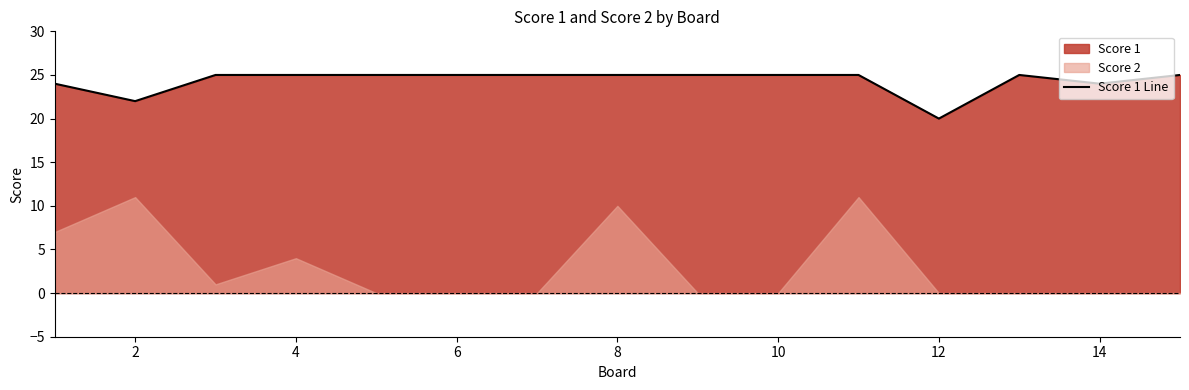

The value of Score 1 Line at 8 is 25. True or false?

True